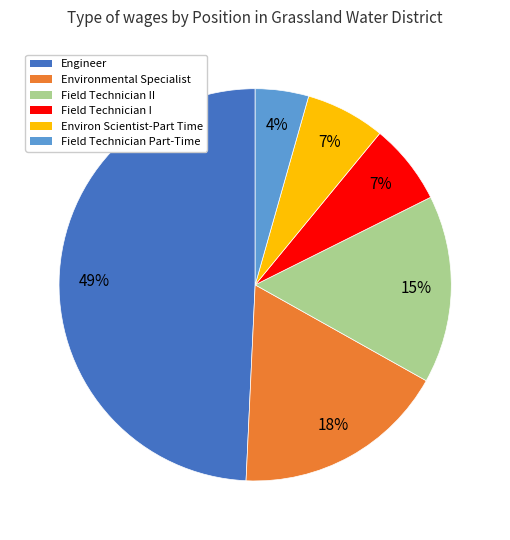

What is the smallest slice in the pie chart?

Field Technician Part-Time